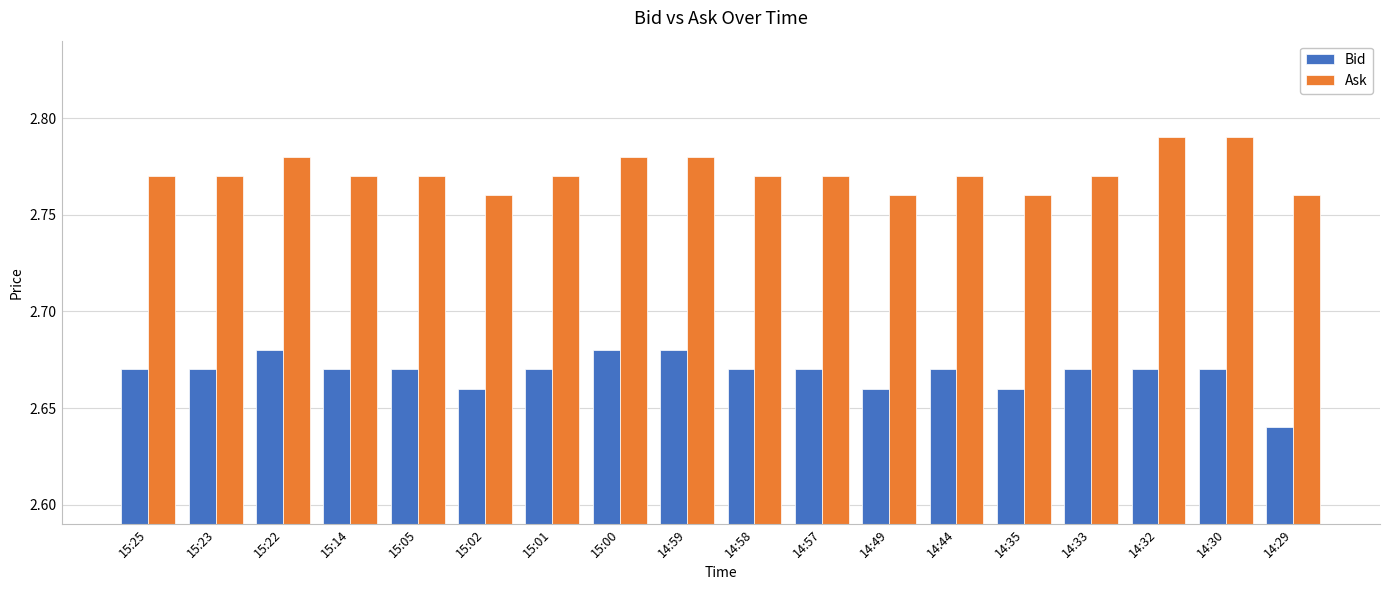

What is the label of the 18th bar from the left?

14:29